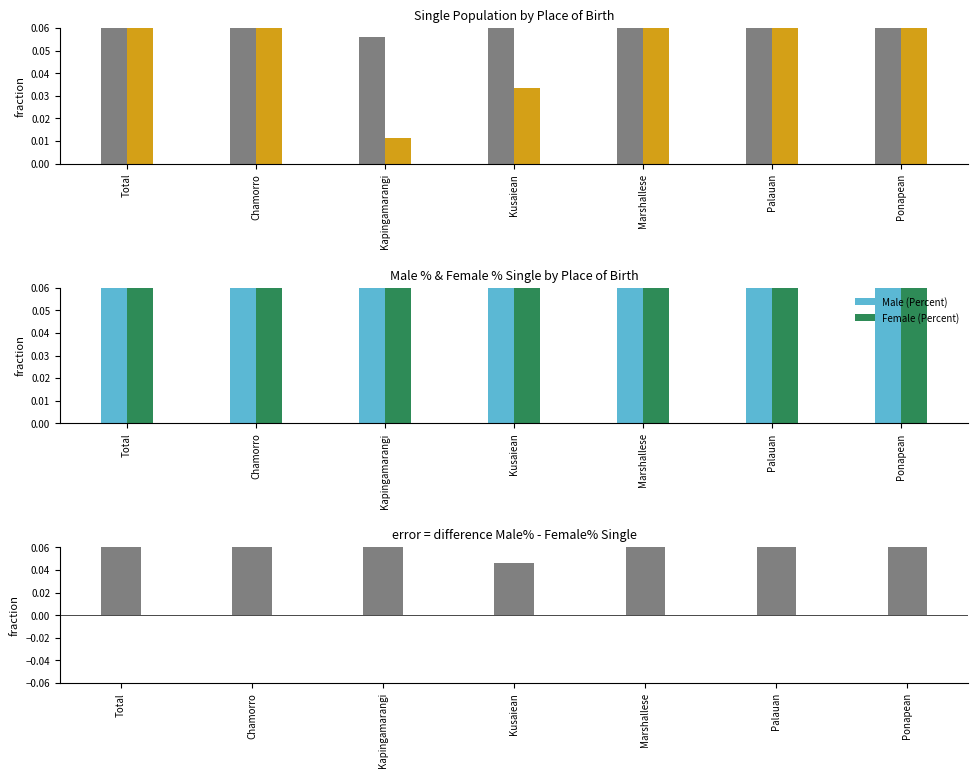

At how many categories does at least one series exceed 0?

7